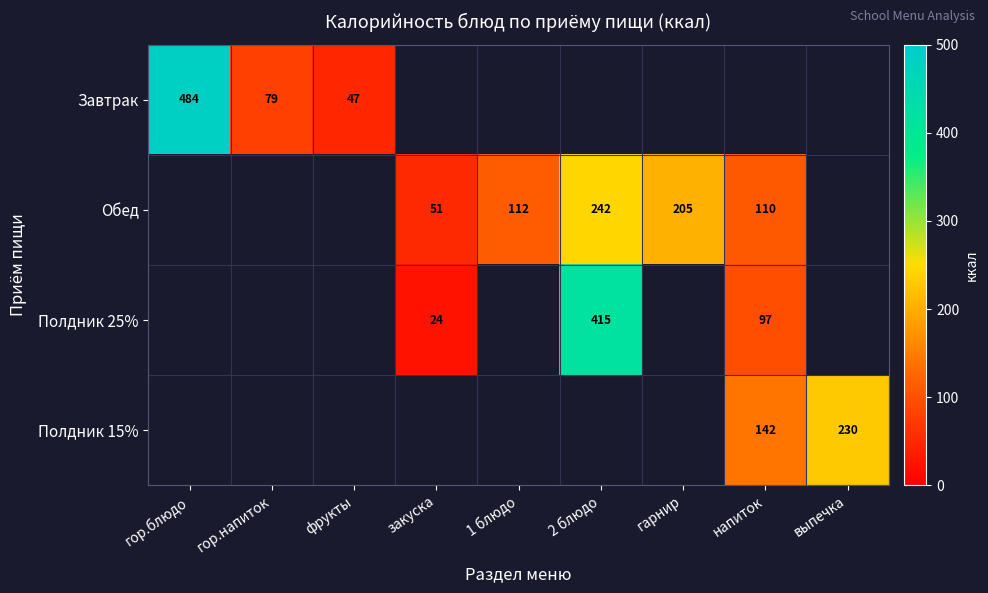

Is the value of Полдник 15% at выпечка greater than the value of Обед at гарнир?

Yes